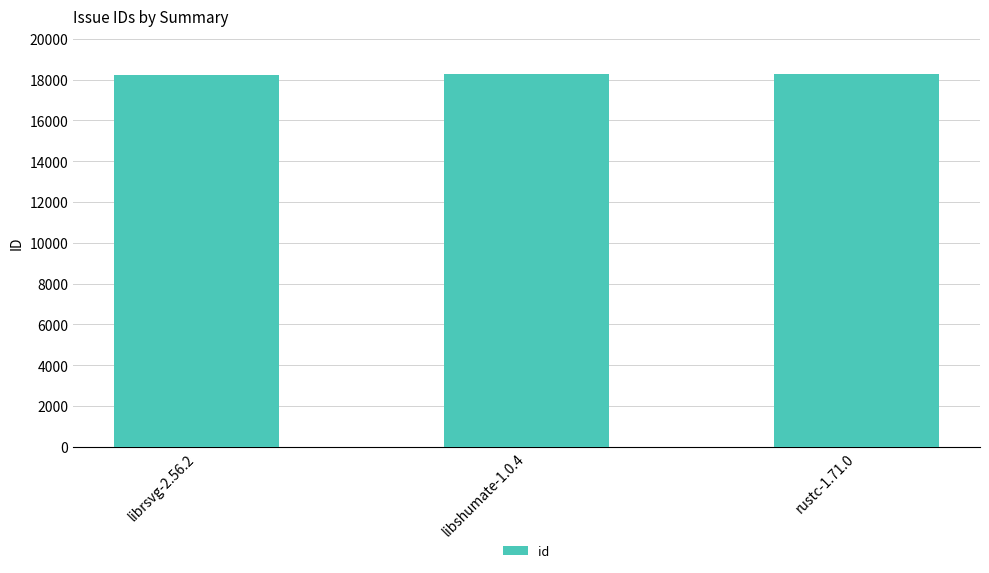

What is the greatest value displayed?

18297